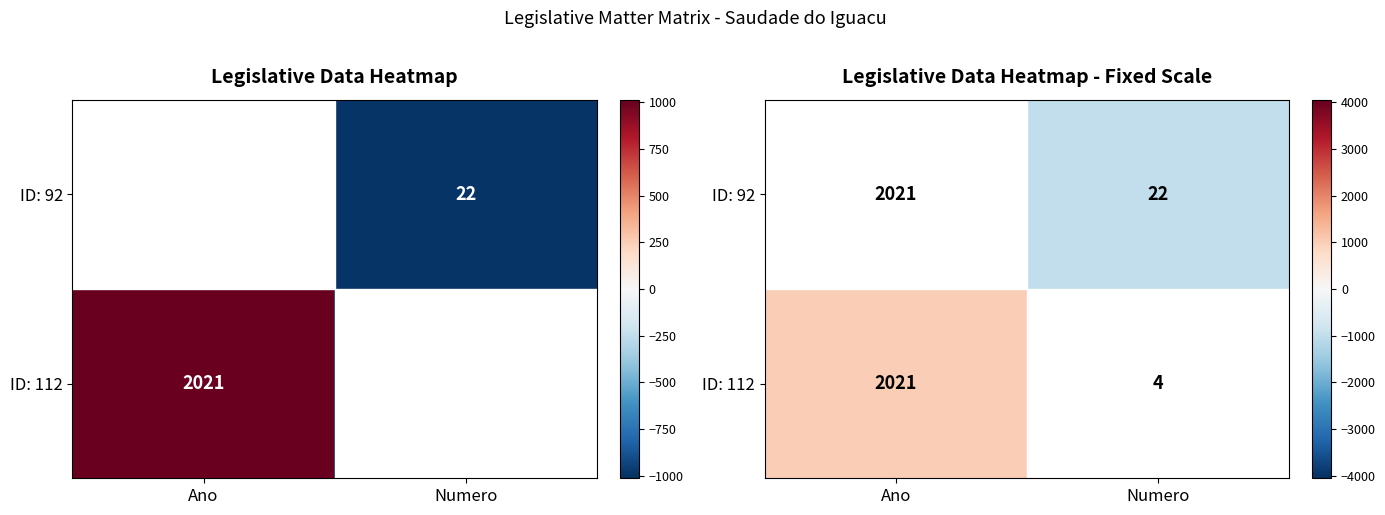

List the series in order of their peak value, lowest first.

ID: 92, ID: 112